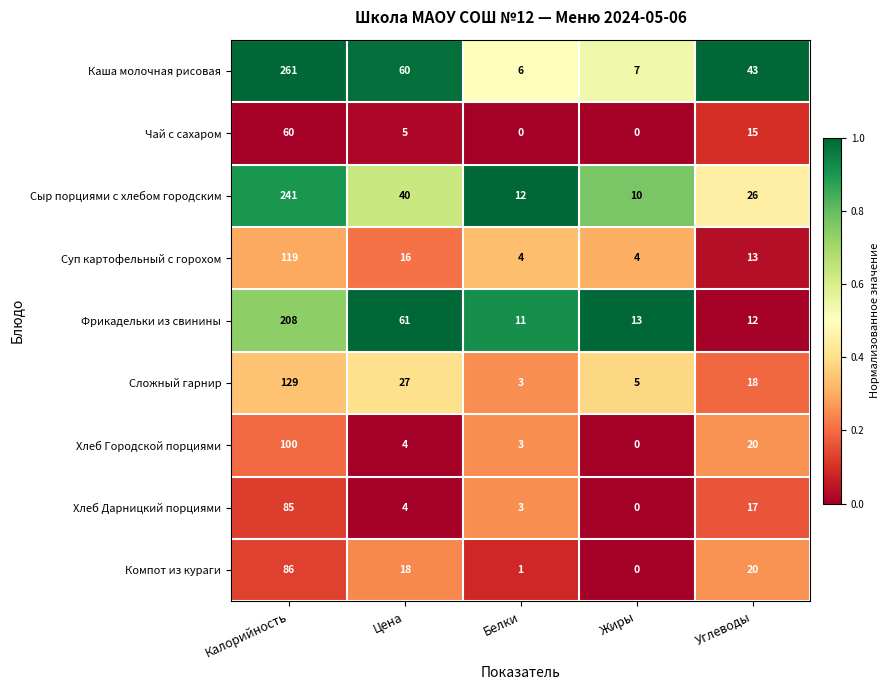

Which series has the largest total across all categories?

Каша молочная рисовая